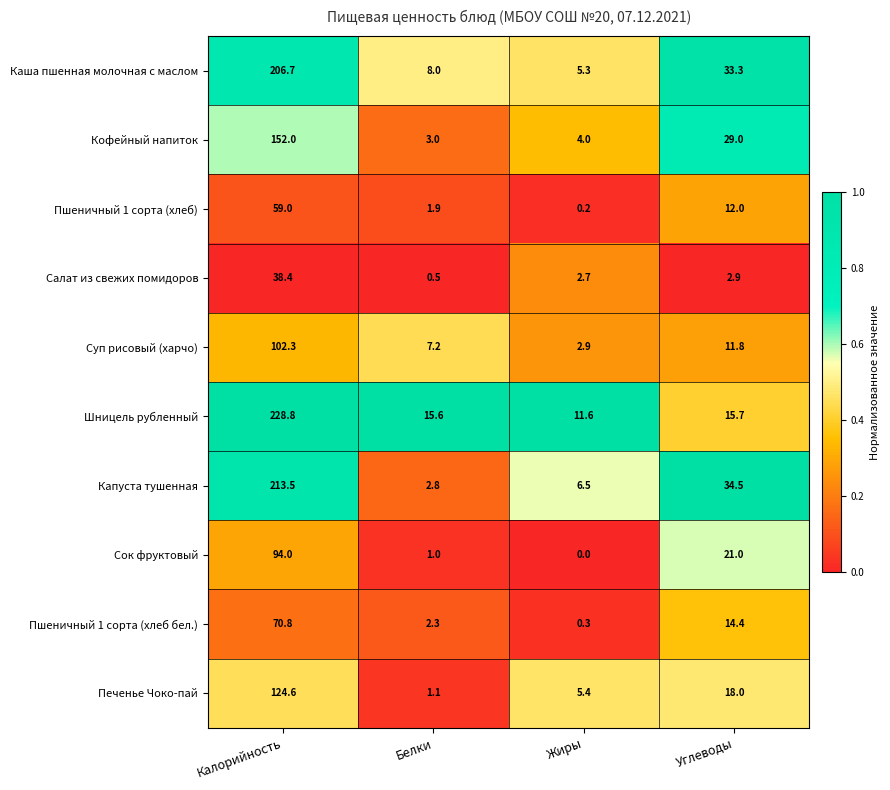

List the series in order of their peak value, highest first.

Шницель рубленный, Капуста тушенная, Каша пшенная молочная с маслом, Кофейный напиток, Печенье Чоко-пай, Суп рисовый (харчо), Сок фруктовый, Пшеничный 1 сорта (хлеб бел.), Пшеничный 1 сорта (хлеб), Салат из свежих помидоров